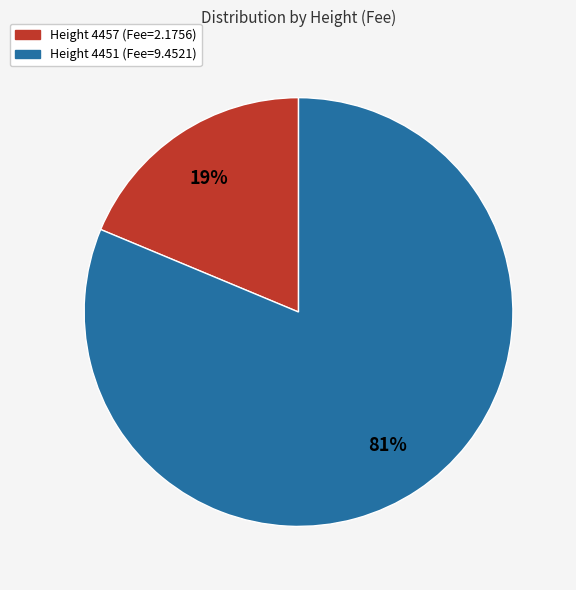

Does any single category account for the majority?

Yes